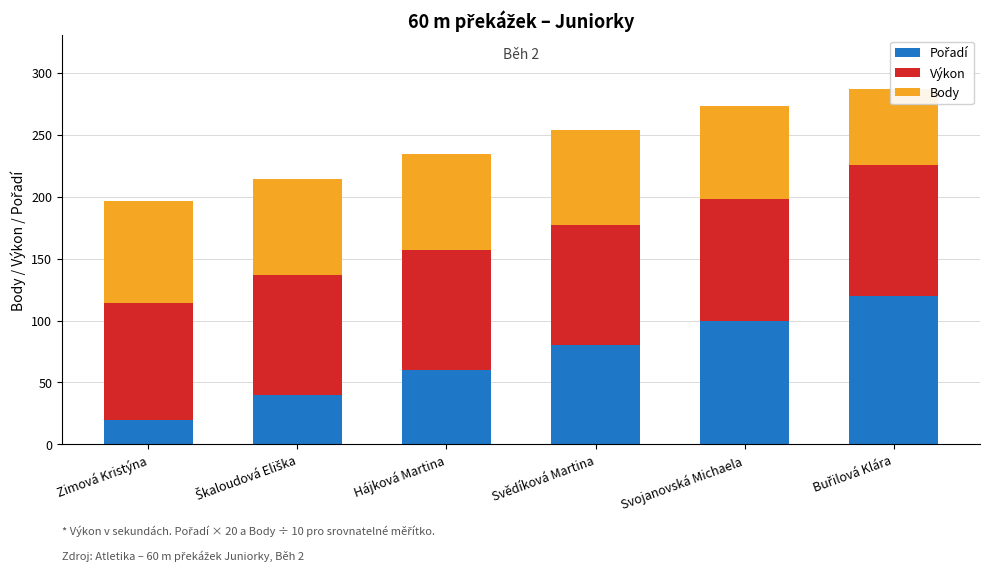

Reading right to left, what are all the values shown in this chart?

Pořadí: Buřilová Klára=120.0	Svojanovská Michaela=100.0	Svědíková Martina=80.0	Hájková Martina=60.0	Škaloudová Eliška=40.0	Zimová Kristýna=20.0
Výkon: Buřilová Klára=105.2	Svojanovská Michaela=98.1	Svědíková Martina=97.5	Hájková Martina=96.8	Škaloudová Eliška=96.4	Zimová Kristýna=94.4
Body: Buřilová Klára=61.8	Svojanovská Michaela=74.8	Svědíková Martina=75.9	Hájková Martina=77.3	Škaloudová Eliška=78.1	Zimová Kristýna=82.0